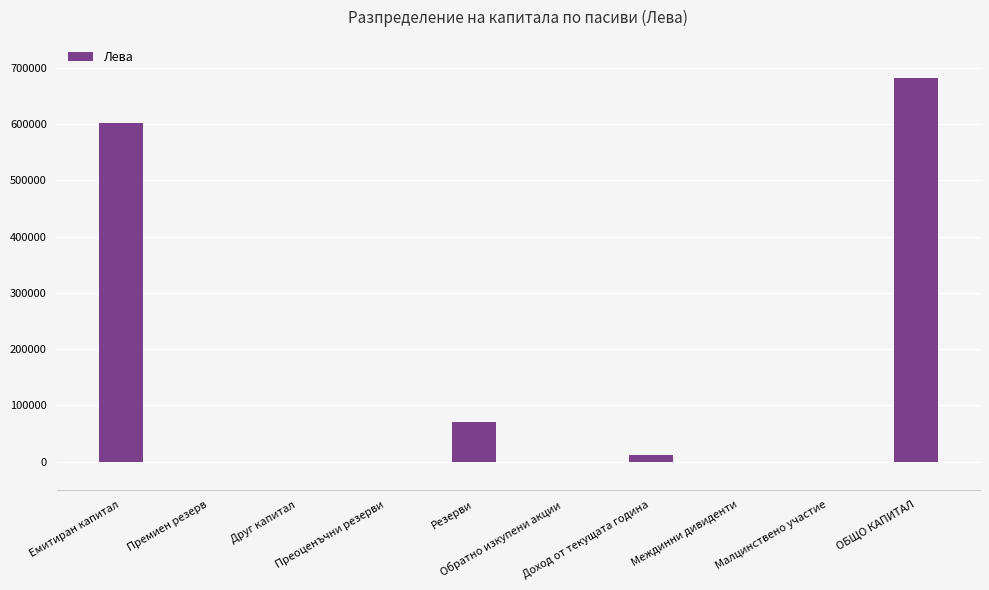

Which has a higher value, ОБЩО КАПИТАЛ or Премиен резерв?

ОБЩО КАПИТАЛ